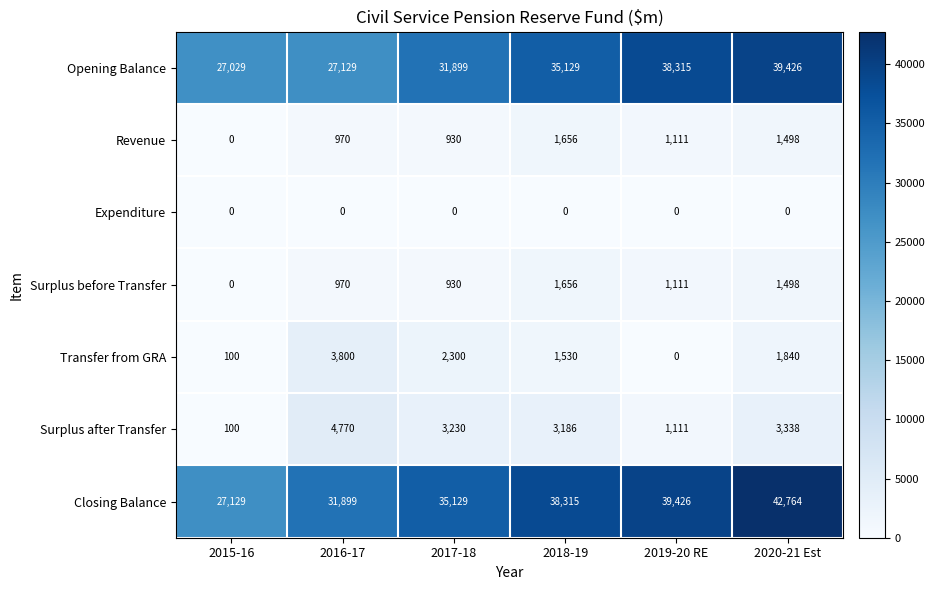

Which category has the highest value across all series?

2020-21 Est